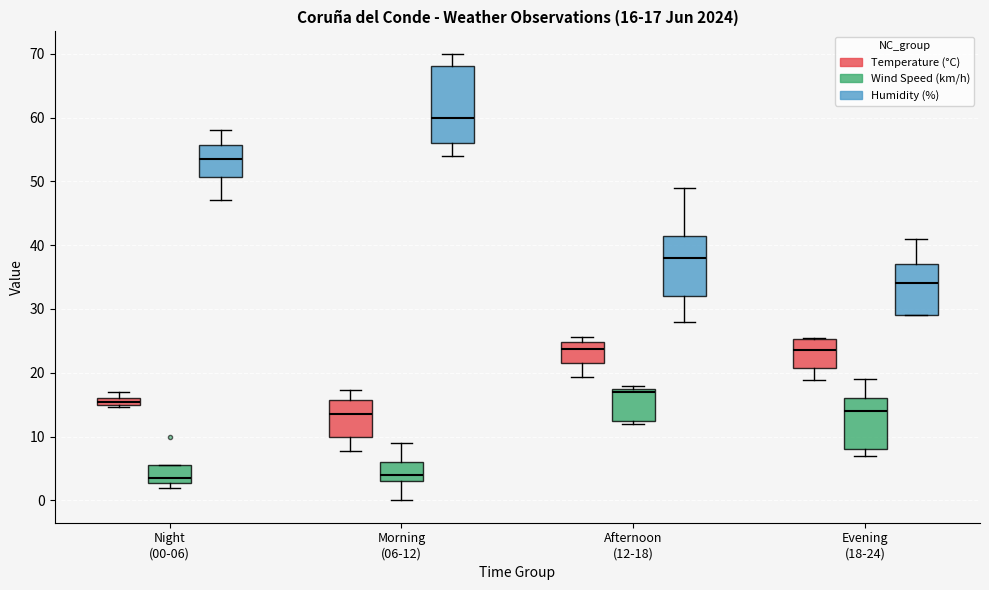

Comparing the boxes themselves (not the whiskers), which one is the tallest?

Morning (06-12) (Humidity (%))